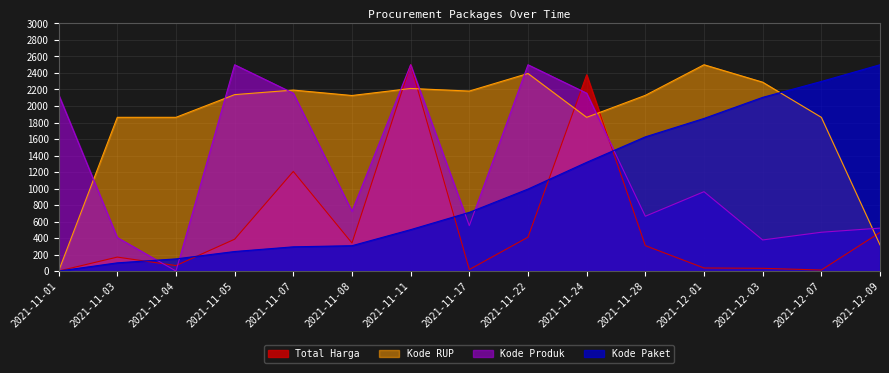

How many distinct data groups are displayed?

4